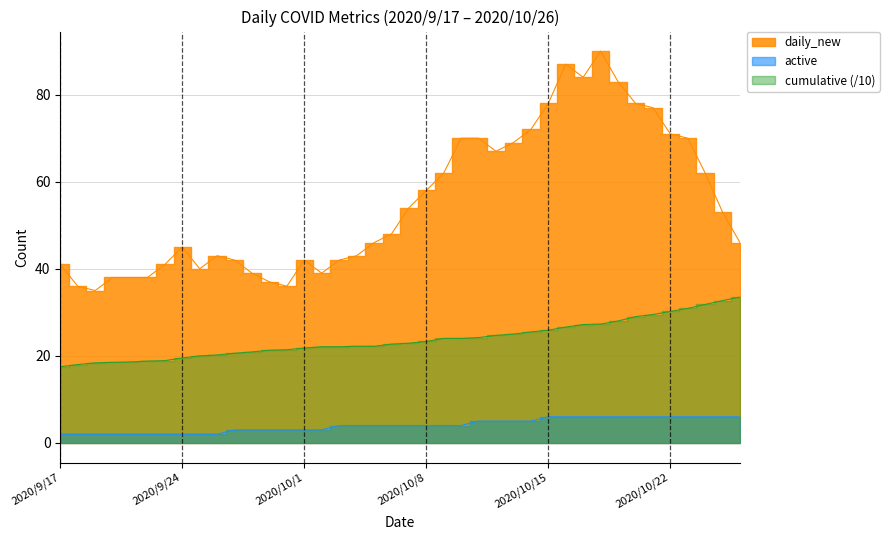

What is the greatest value displayed?

90.0